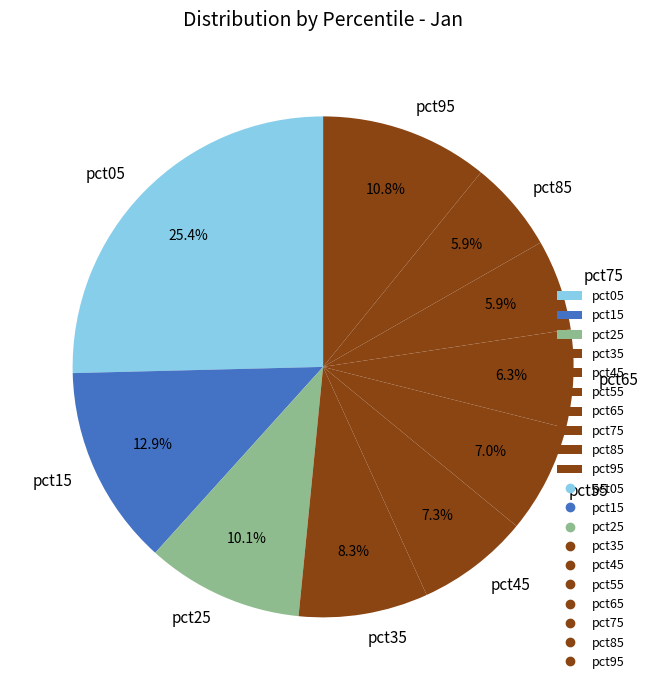

How many slices are in this pie chart?

10